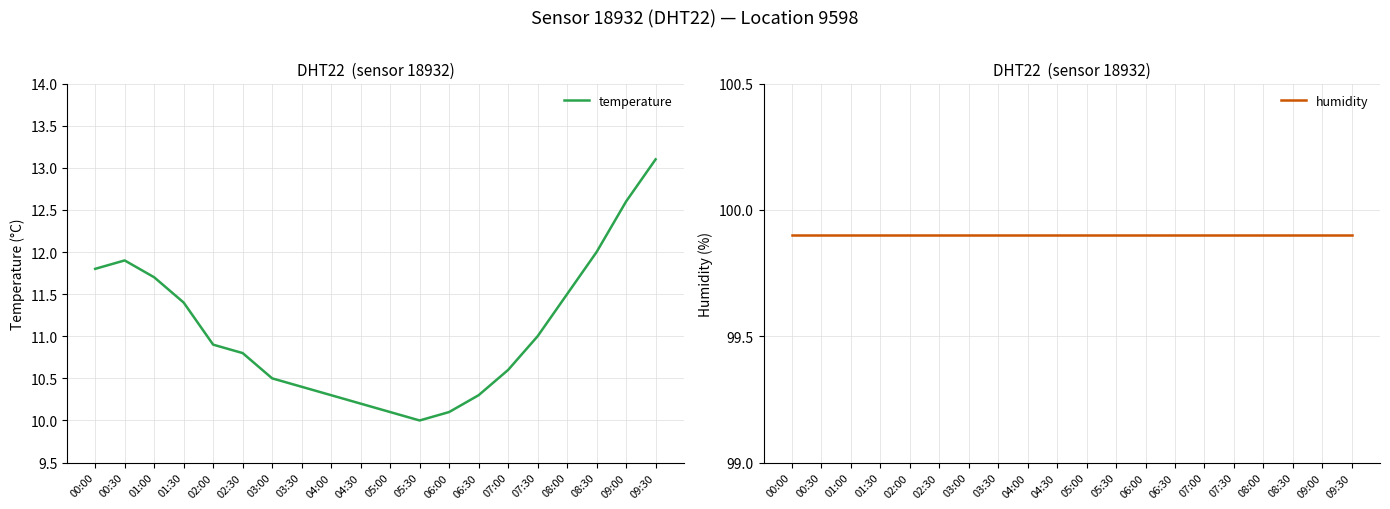

How many lines are shown in the chart?

2